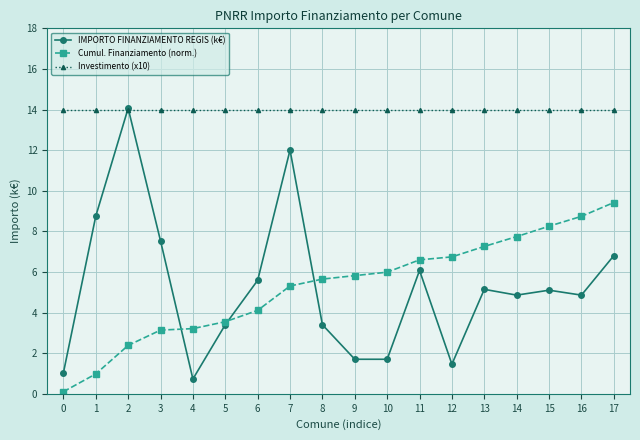

How many data points in IMPORTO FINANZIAMENTO REGIS (k€) are above 5?

9